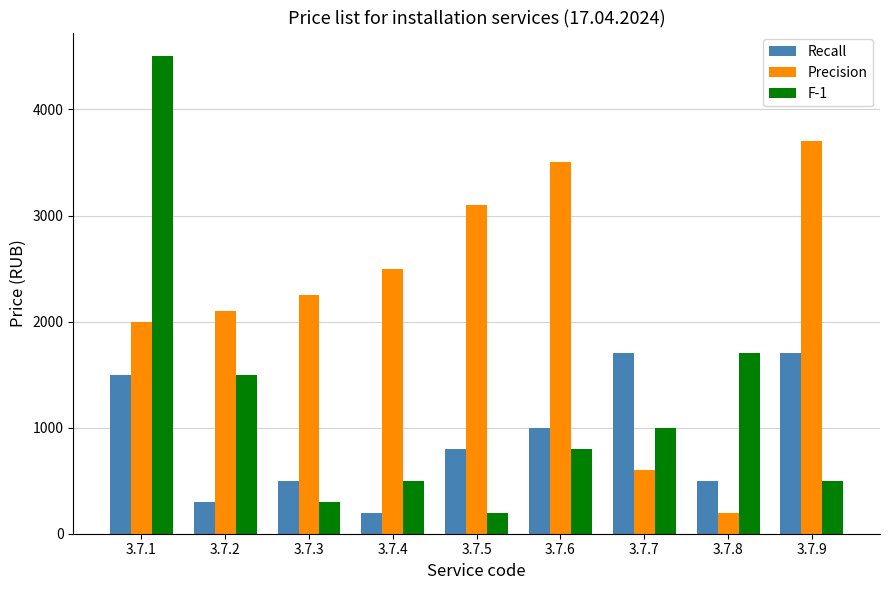

What is the total value across all series at 3.7.8?

2400